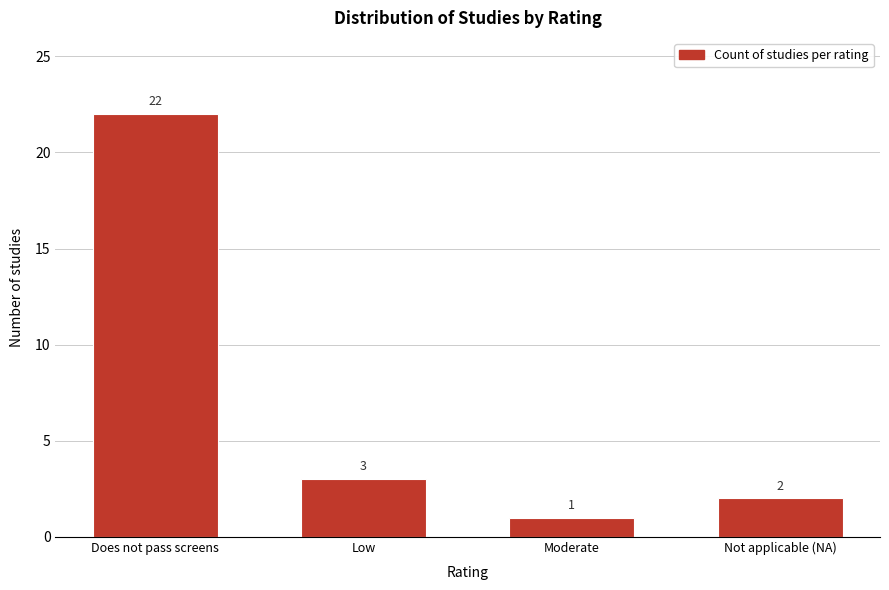

Reading right to left, extract all data points from this chart.

Not applicable (NA)=2	Moderate=1	Low=3	Does not pass screens=22